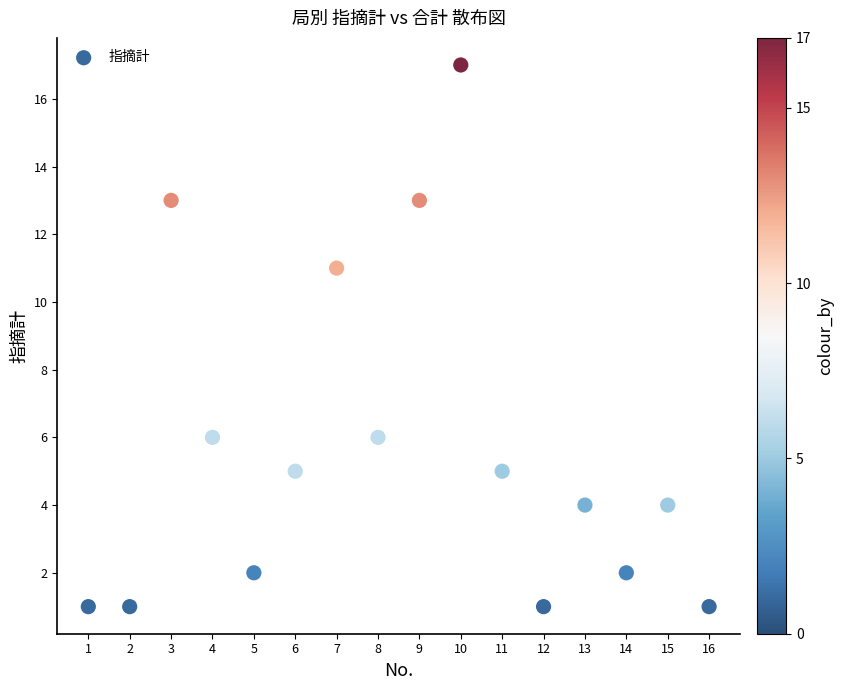

What is the range of X values (max minus min)?

15